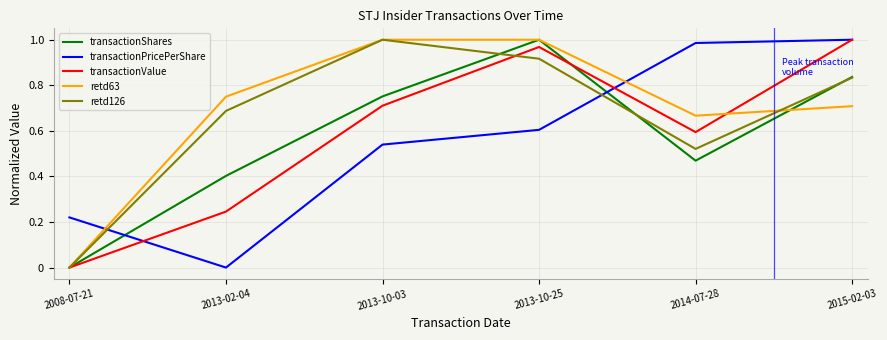

How many times do retd63 and transactionPricePerShare cross each other?

2